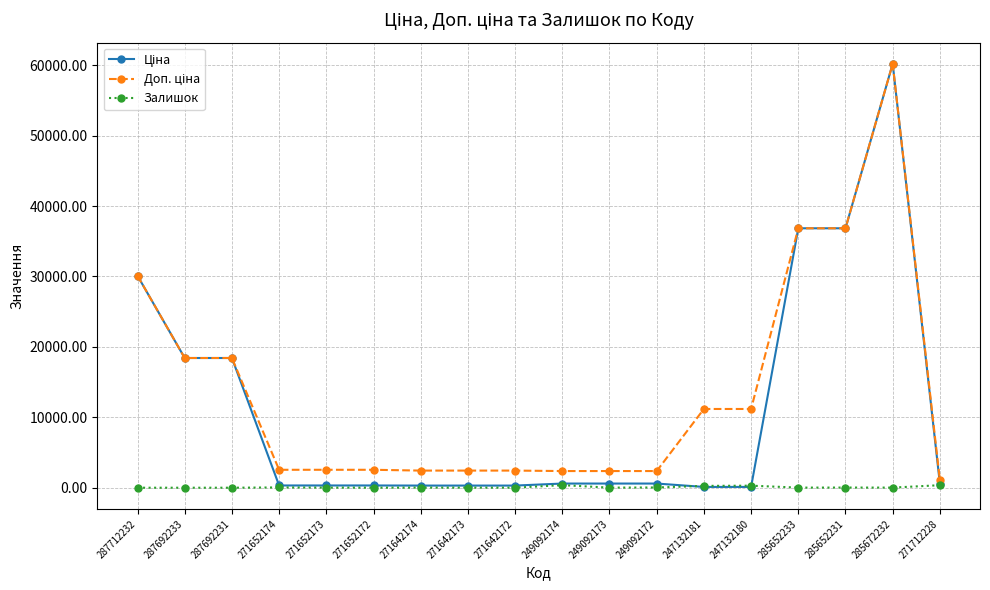

At which category is the sum across all series the highest?

285672232